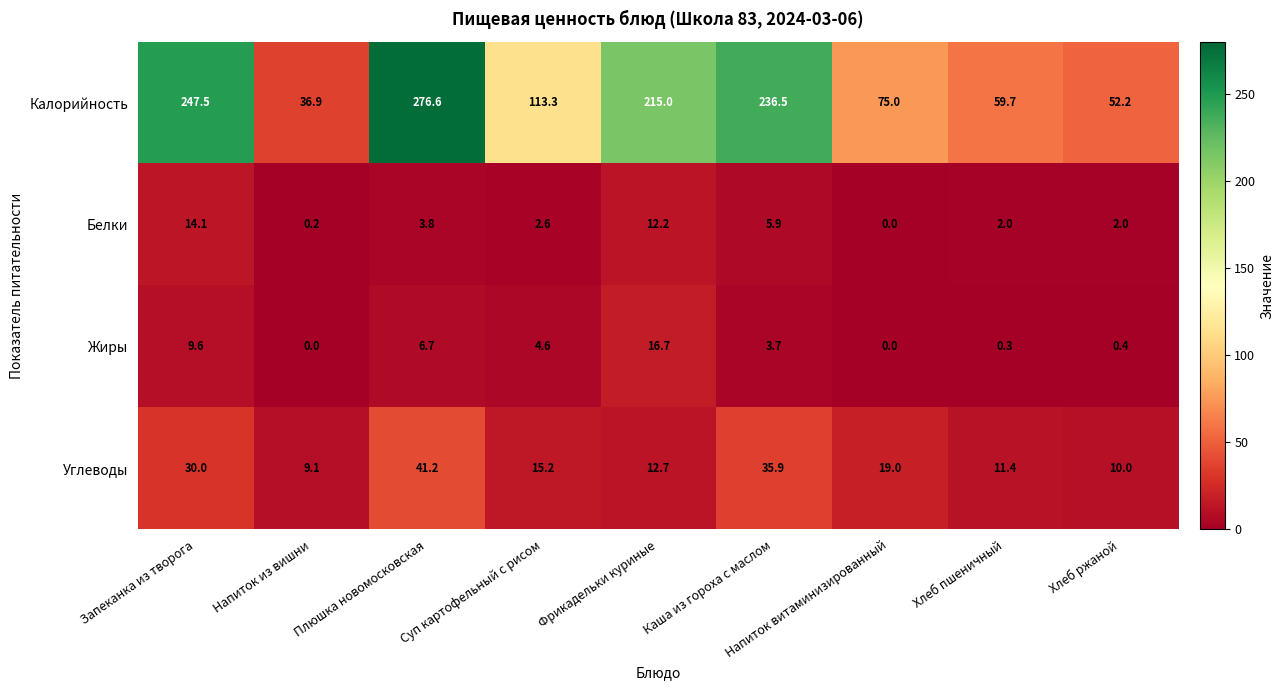

Between Напиток из вишни and Суп картофельный с рисом, which series saw the biggest shift?

Калорийность